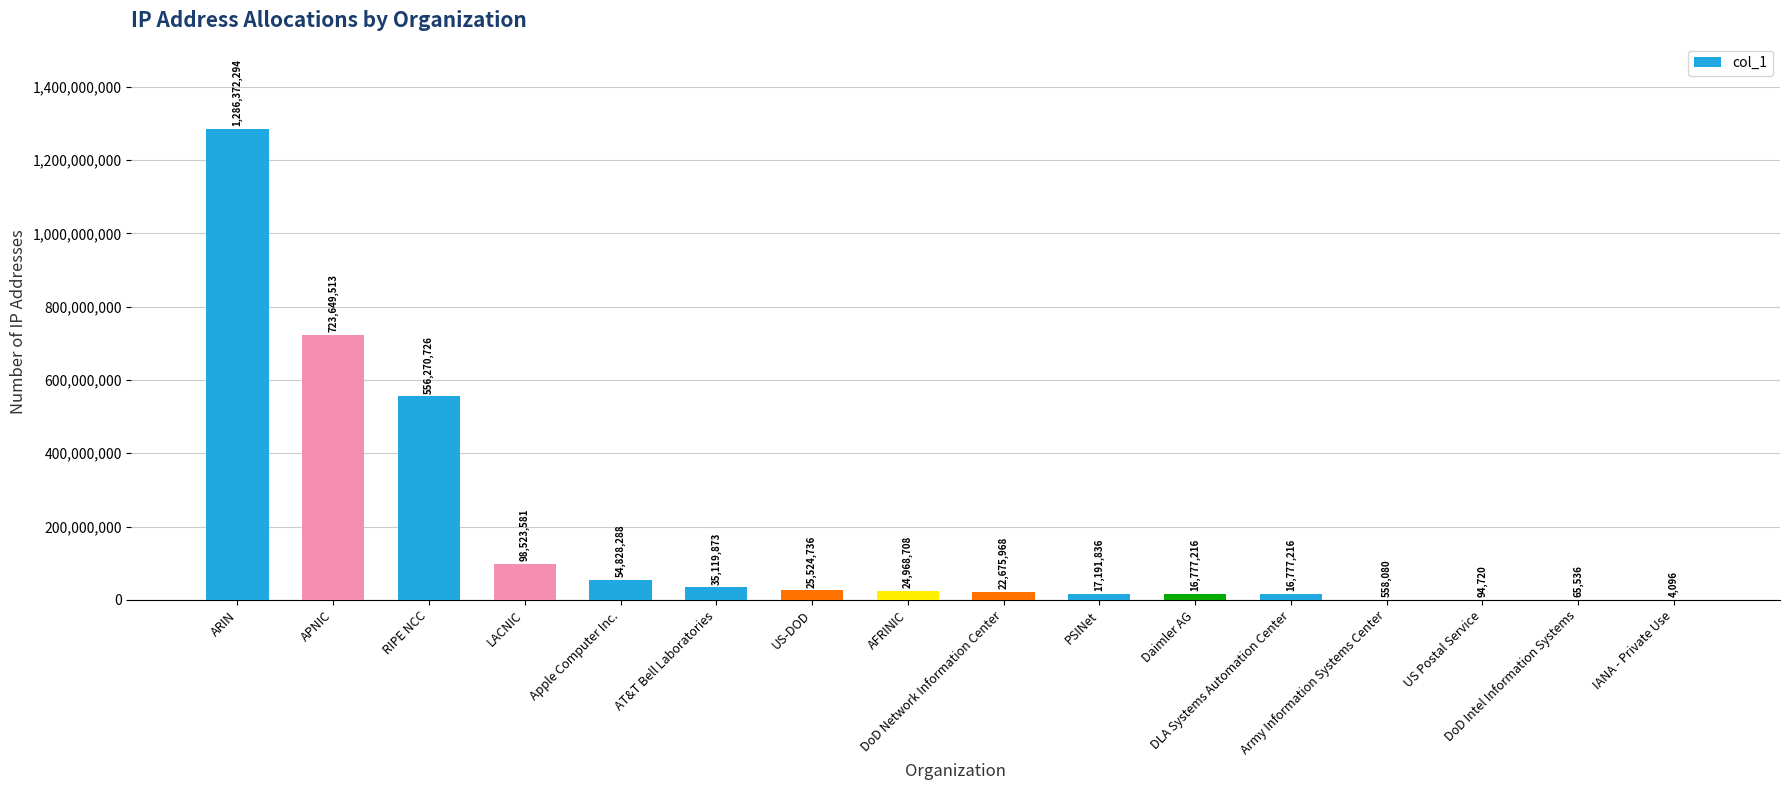

Reading left to right, list all the values displayed in this chart.

ARIN=1286372294	APNIC=723649513	RIPE NCC=556270726	LACNIC=98523581	Apple Computer Inc.=54828288	AT&T Bell Laboratories=35119873	US-DOD=25524736	AFRINIC=24968708	DoD Network Information Center=22675968	PSINet=17191836	Daimler AG=16777216	DLA Systems Automation Center=16777216	Army Information Systems Center=558080	US Postal Service=94720	DoD Intel Information Systems=65536	IANA - Private Use=4096